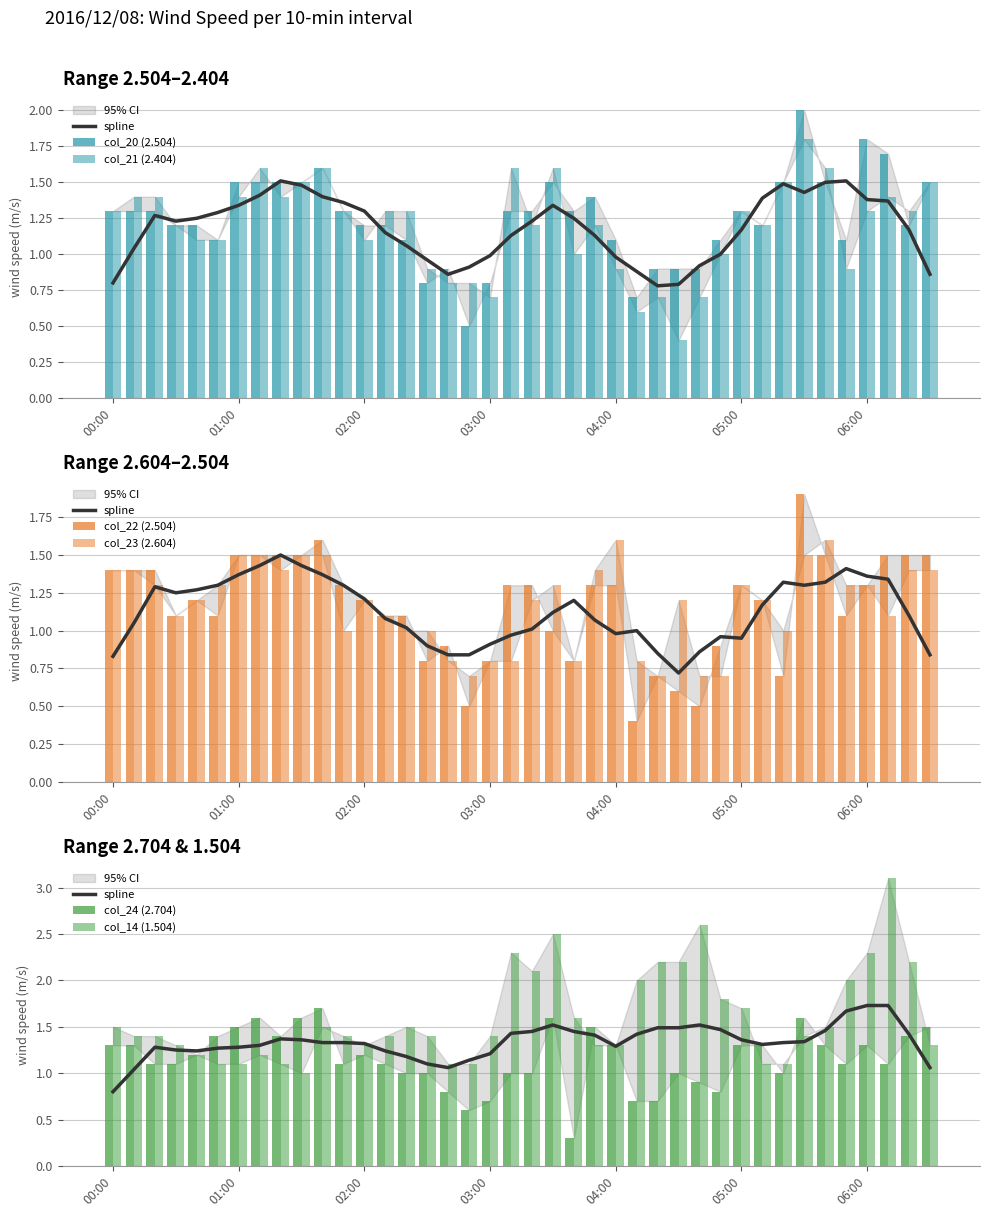

Reading right to left, transcribe all the data shown in this chart.

col_20 (2.504): 1.5	1.2	1.7	1.8	1.1	1.5	2.0	1.5	1.2	1.3	1.1	0.9	0.9	0.9	0.7	1.1	1.4	1.3	1.5	1.3	1.3	0.8	0.5	0.9	0.8	1.1	1.2	1.2	1.3	1.6	1.5	1.5	1.5	1.5	1.1	1.2	1.2	1.3	1.3	1.3
col_21 (2.404): 1.5	1.3	1.4	1.3	0.9	1.6	1.8	1.5	1.2	1.3	1.0	0.7	0.4	0.7	0.6	0.9	1.2	1.0	1.6	1.2	1.6	0.7	0.8	0.8	0.9	1.3	1.3	1.1	1.3	1.6	1.5	1.4	1.6	1.4	1.1	1.1	1.2	1.4	1.4	1.3
col_22 (2.504): 1.5	1.5	1.5	1.3	1.1	1.5	1.9	0.7	1.2	1.3	0.9	0.5	0.6	0.7	0.4	1.3	1.3	0.8	1.0	1.3	1.3	0.8	0.5	0.9	0.8	1.1	1.1	1.2	1.3	1.6	1.5	1.5	1.5	1.5	1.1	1.2	1.1	1.4	1.4	1.4
col_23 (2.604): 1.4	1.4	1.1	1.3	1.3	1.6	1.5	1.0	1.2	1.3	0.7	0.7	1.2	0.7	0.8	1.6	1.4	0.8	1.3	1.2	0.8	0.8	0.7	0.8	1.0	1.0	1.1	1.2	1.0	1.5	1.5	1.4	1.5	1.5	1.3	1.2	1.1	1.3	1.4	1.4
col_24 (2.704): 1.5	1.4	1.1	1.3	1.1	1.3	1.6	1.0	1.3	1.3	0.8	0.9	1.0	0.7	0.7	1.3	1.5	0.3	1.6	1.0	1.0	0.7	0.6	0.8	1.0	1.0	1.1	1.2	1.1	1.7	1.6	1.4	1.6	1.5	1.4	1.2	1.1	1.1	1.3	1.3
col_14 (1.504): 1.3	2.2	3.1	2.3	2.0	1.5	1.4	1.1	1.1	1.7	1.8	2.6	2.2	2.2	2.0	1.3	1.3	1.6	2.5	2.1	2.3	1.4	1.1	1.1	1.4	1.5	1.4	1.3	1.4	1.5	1.0	1.1	1.2	1.1	1.1	1.2	1.3	1.4	1.4	1.5